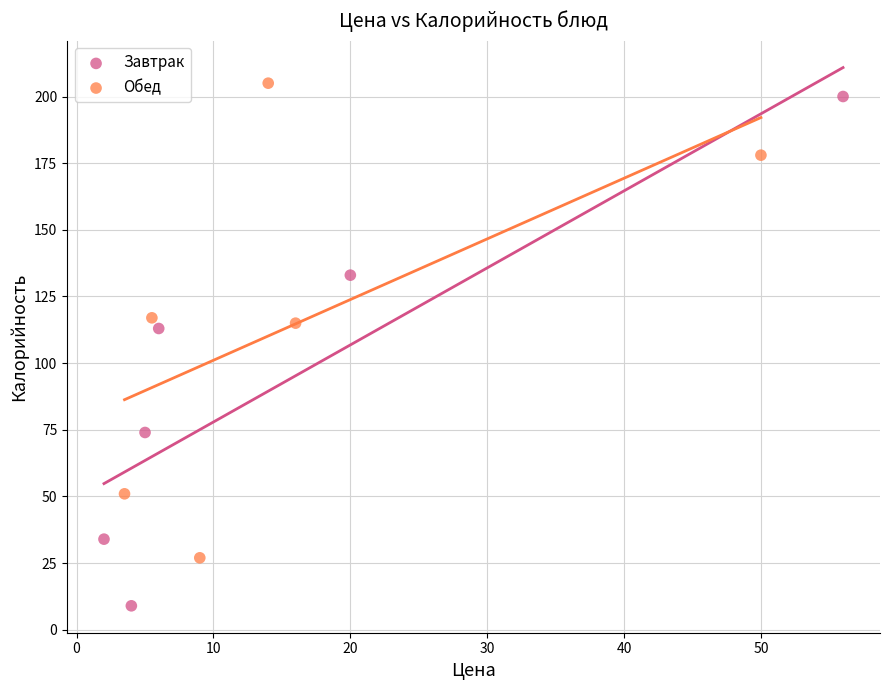

Which series has the largest Y range (max minus min)?

Завтрак